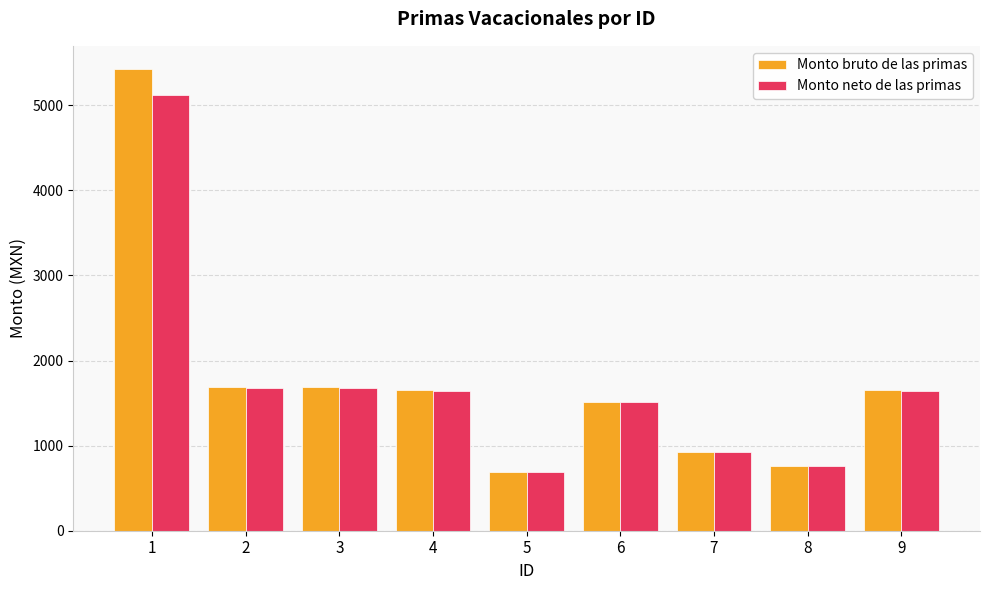

What is the total value across all series at 7?

1841.1